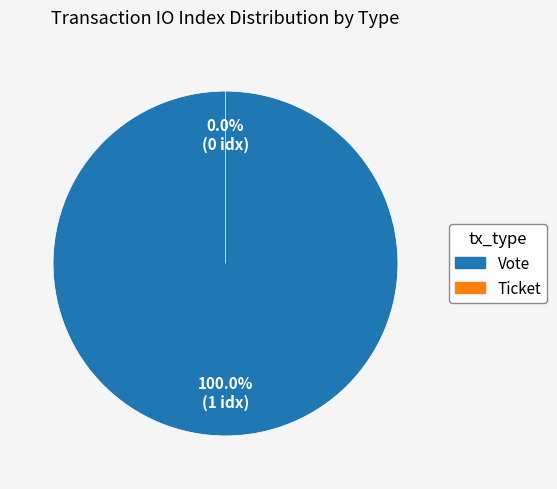

Is there a majority slice in this chart?

Yes